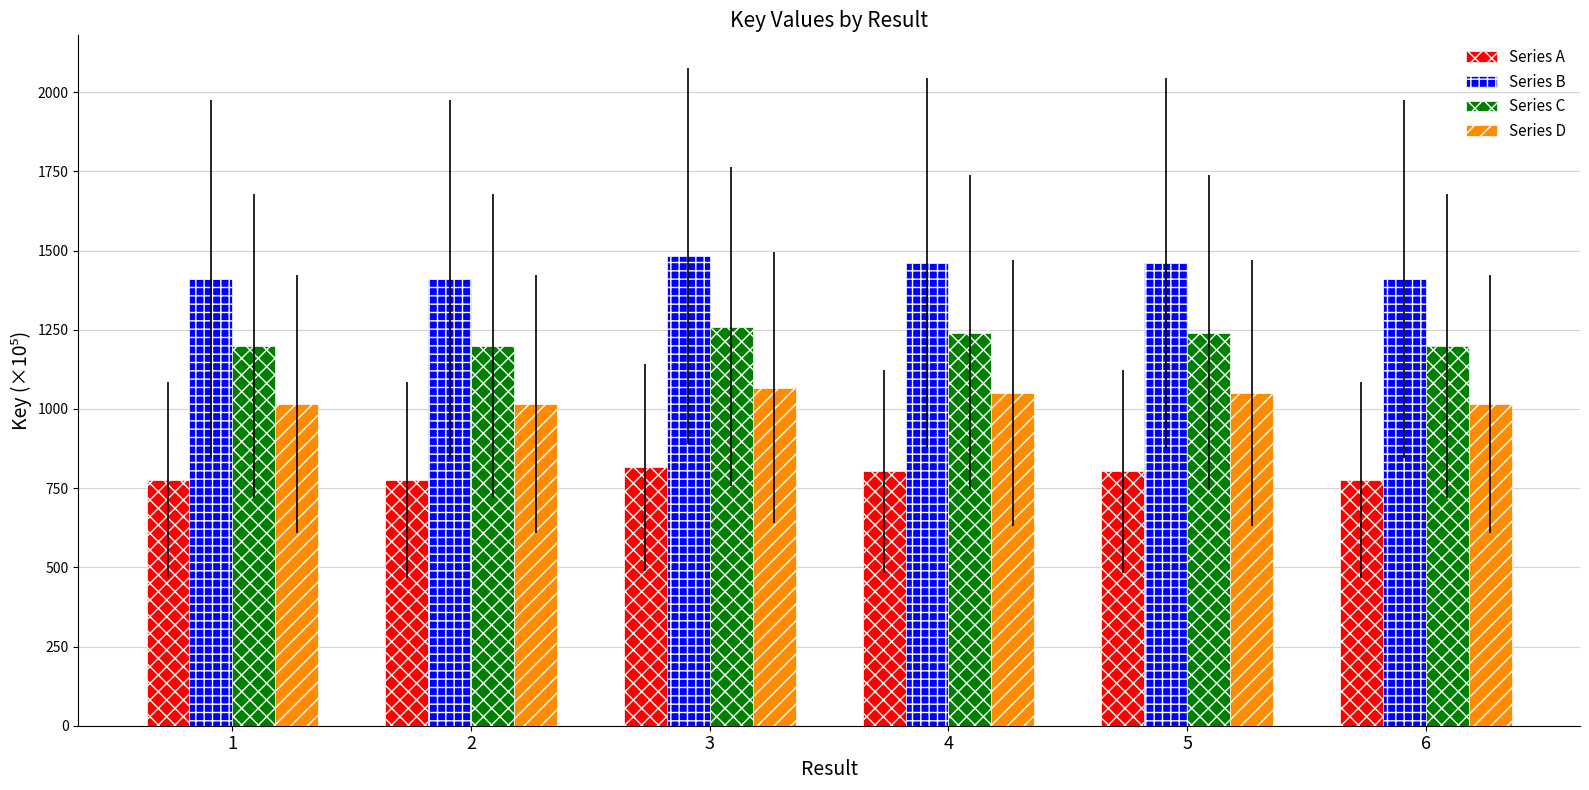

What are all the series names shown in the legend?

Series A, Series B, Series C, Series D